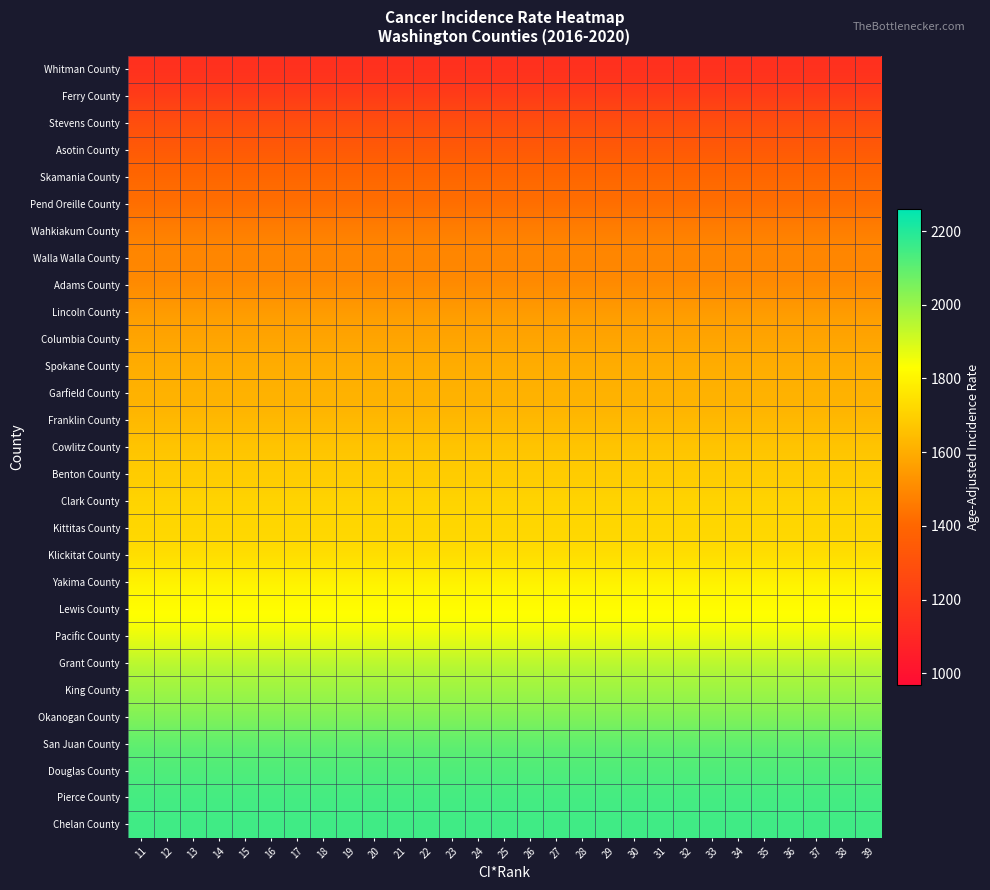

What is the minimum value shown in the chart?

1140.2